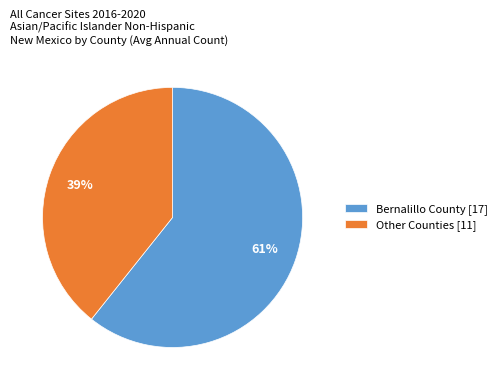

Is there any slice that represents more than half of the pie?

Yes